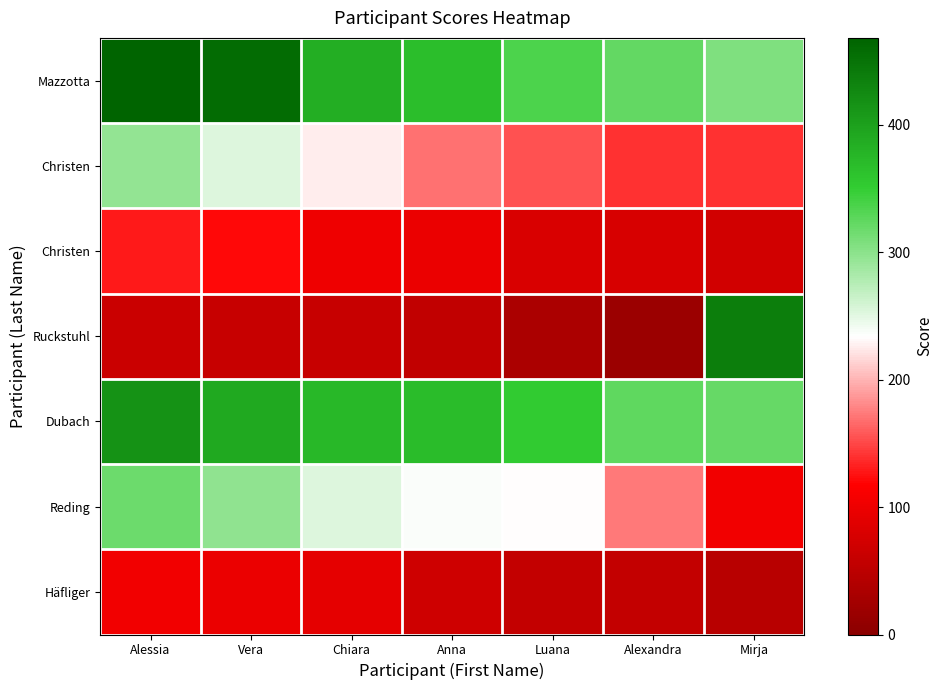

Which label corresponds to the largest value in the chart?

Alessia